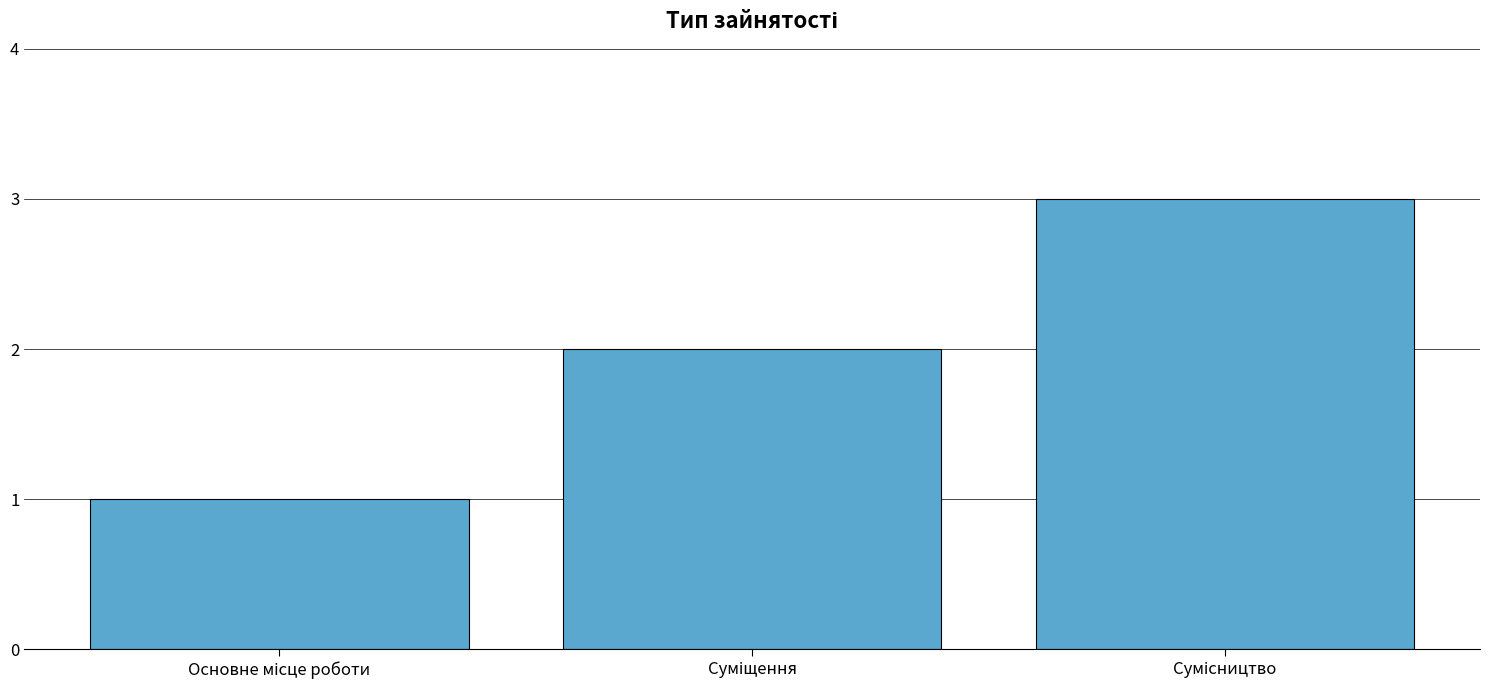

What is the greatest value displayed?

3